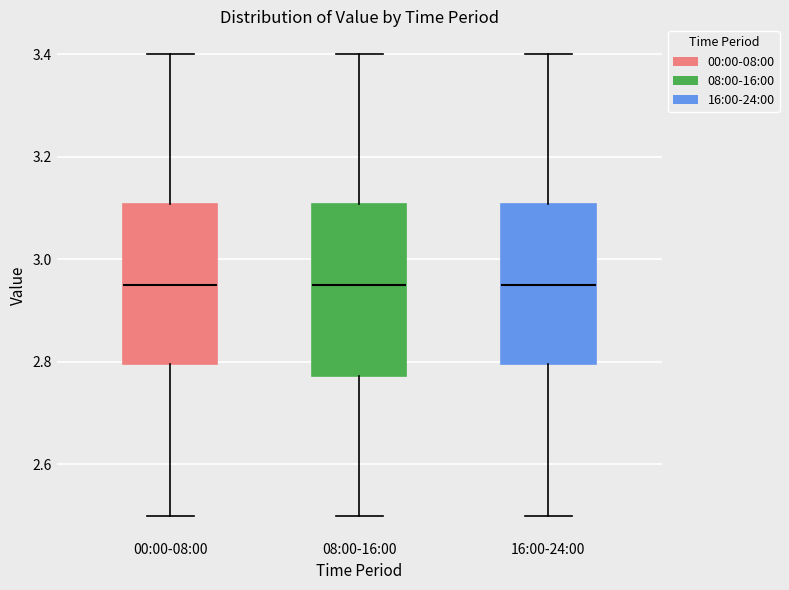

Comparing the boxes themselves (not the whiskers), which one is the tallest?

08:00-16:00